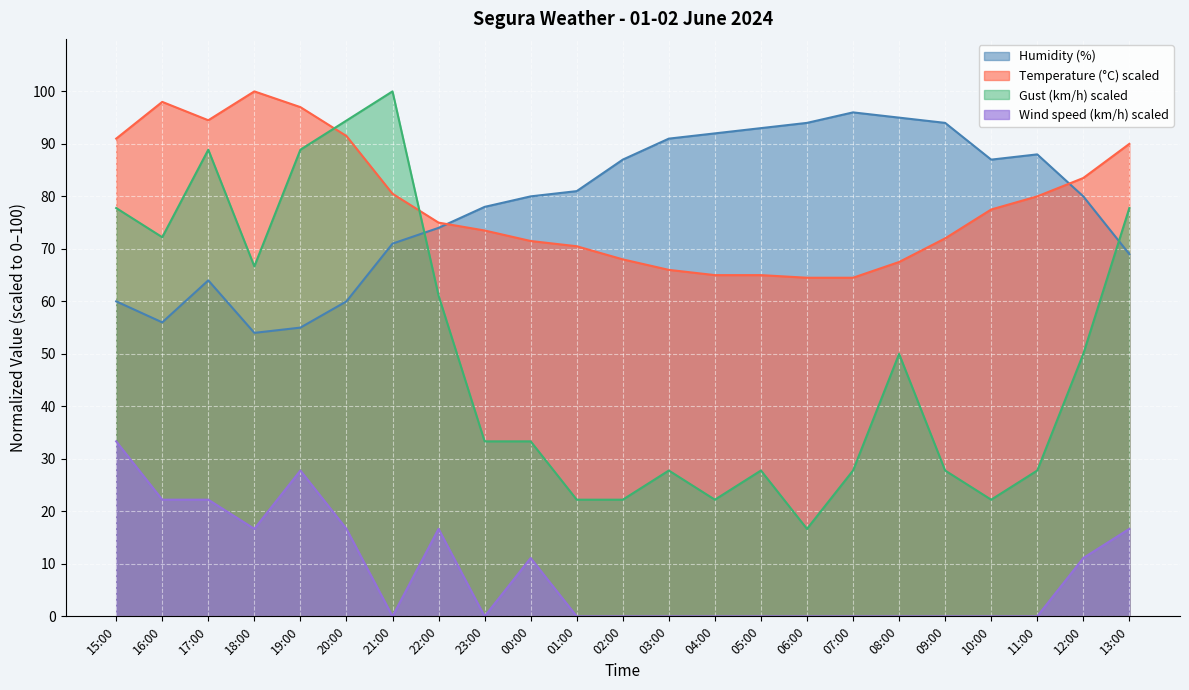

The Gust (km/h) series shows 66.7 at 18:00. True or false?

True